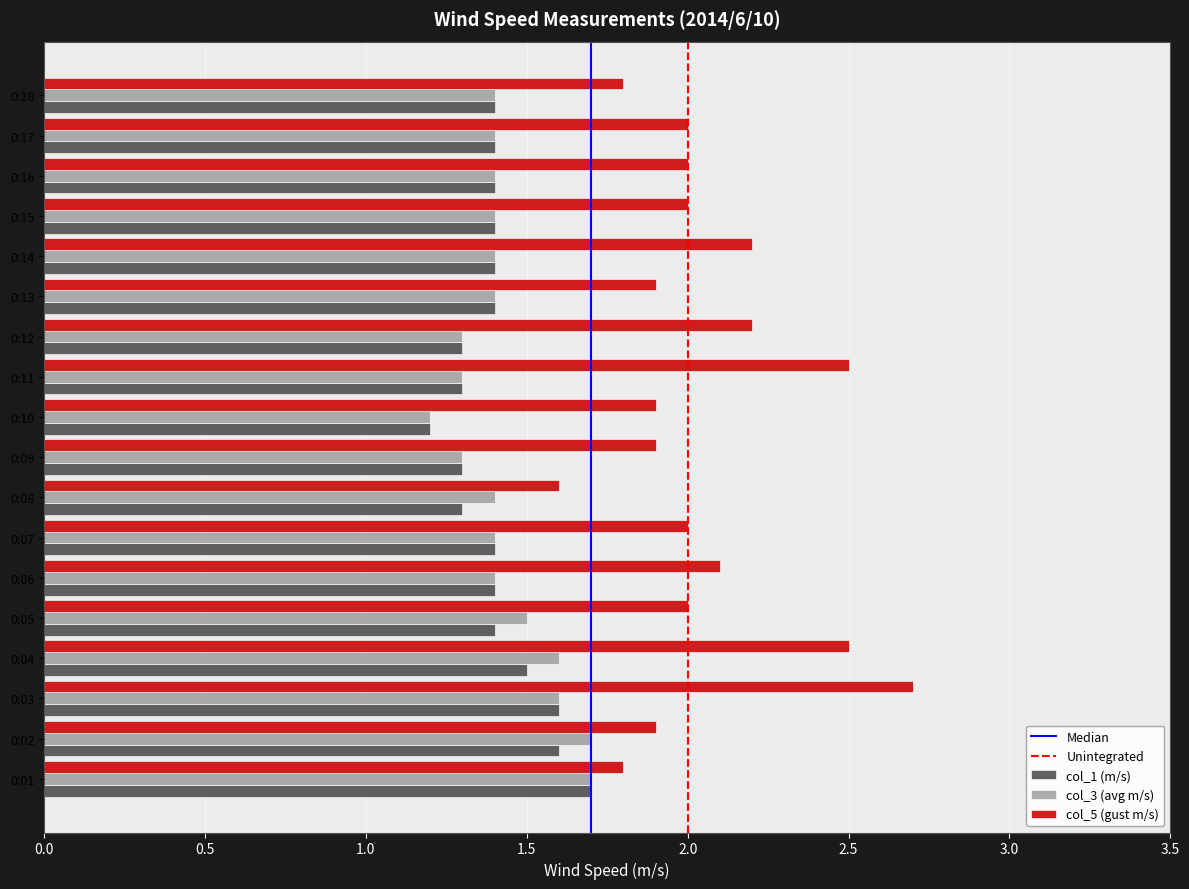

The col_5 (gust m/s) series shows 1.6 at 0:08. True or false?

True